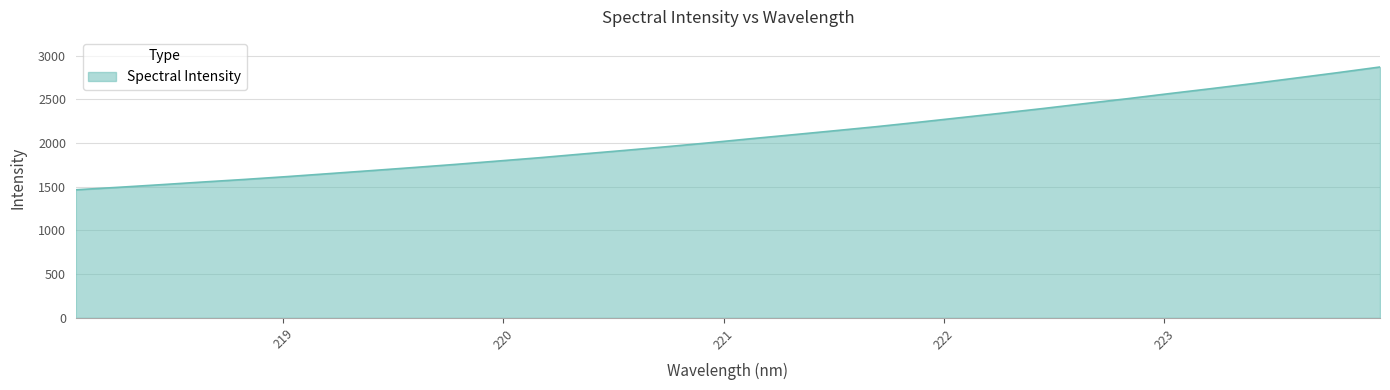

What is the minimum value shown in the chart?

1465.2